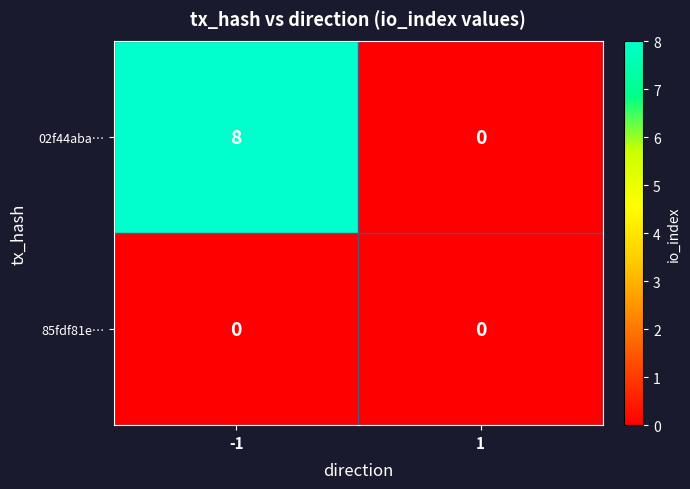

What is the difference between the highest and lowest values at -1?

8